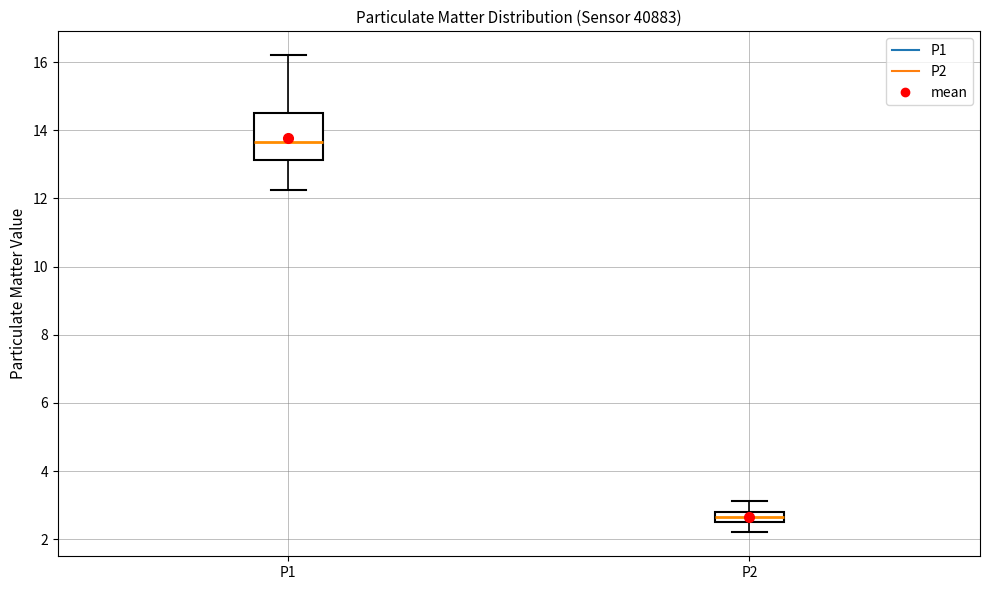

Which box is the tallest, from its lower edge to its upper edge?

P1